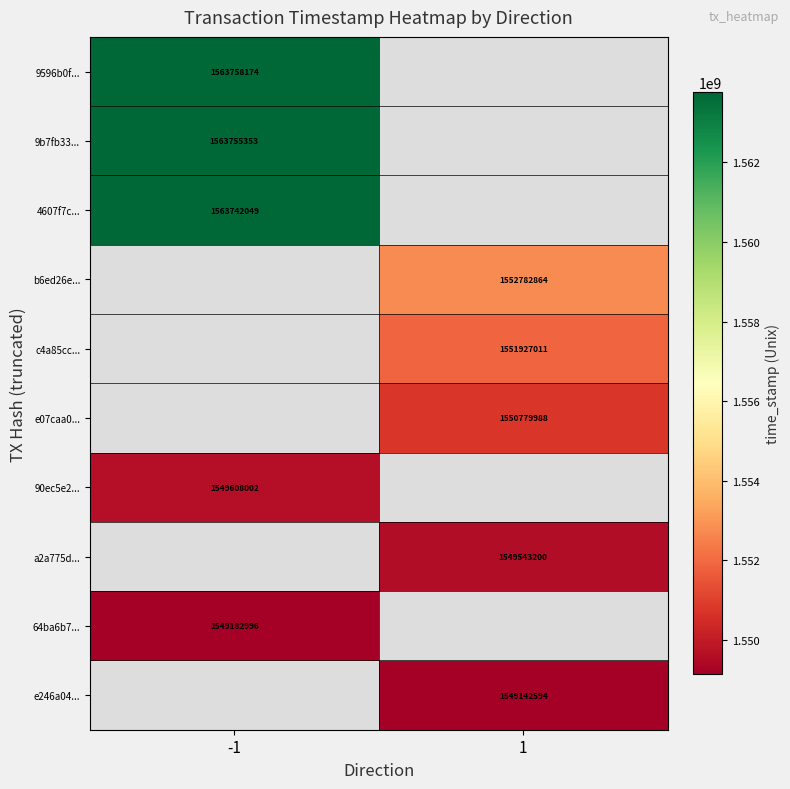

At how many categories does at least one series exceed 1558931790?

1